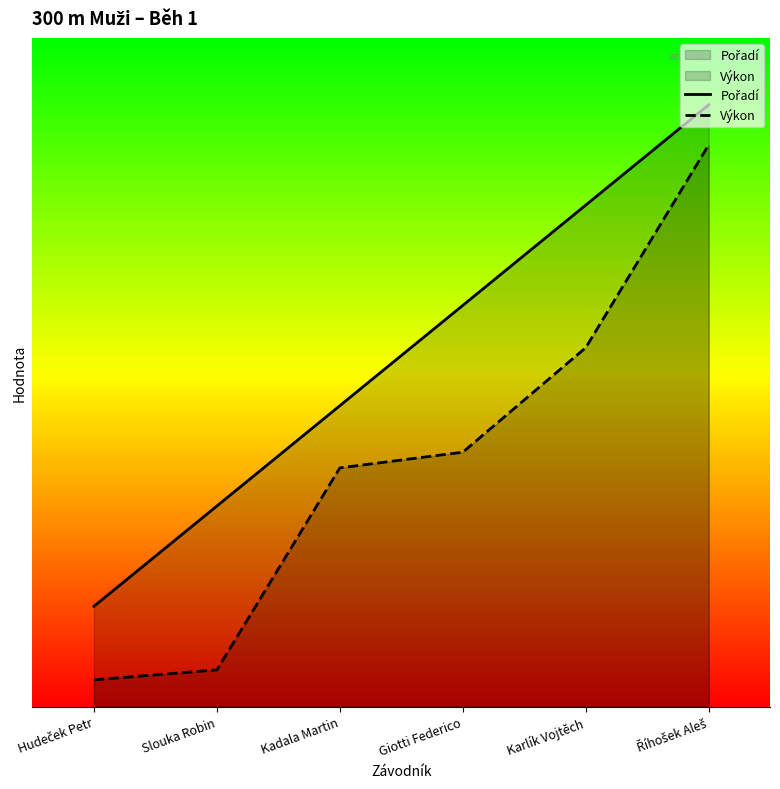

What is the maximum value shown in the chart?

45.0